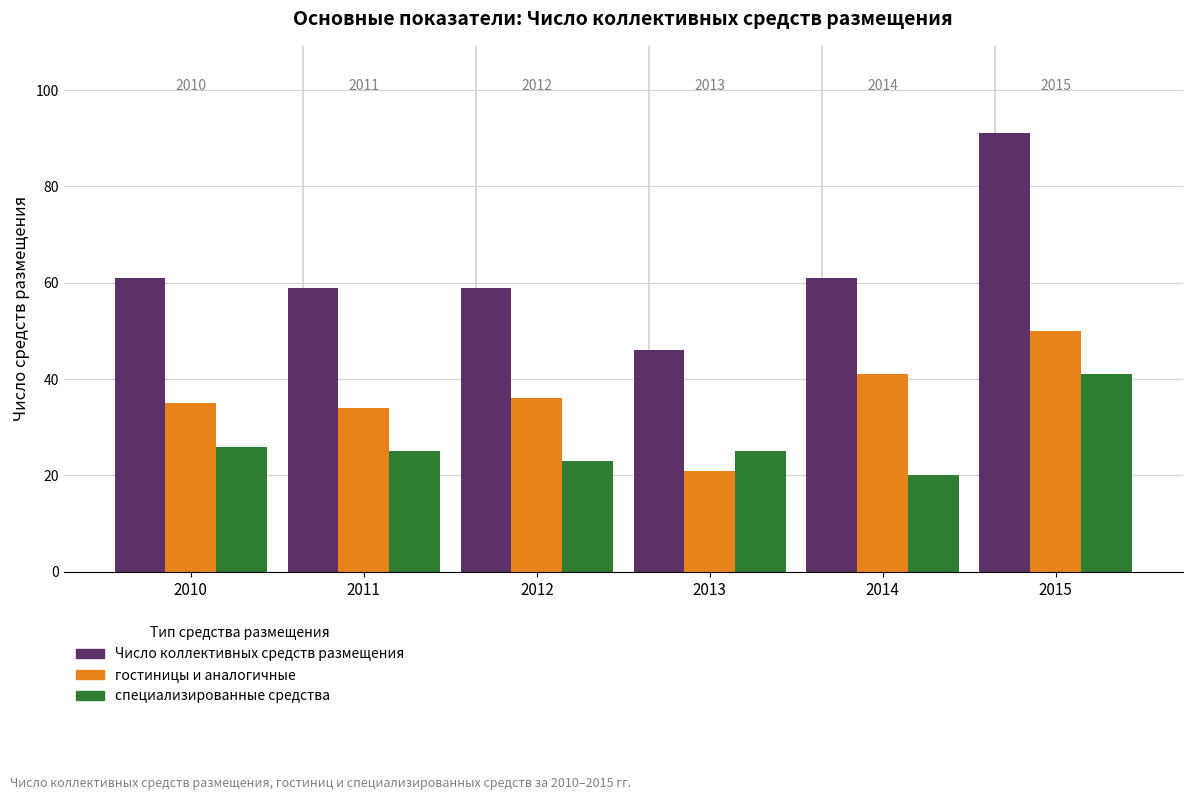

What is the value of the специализированные средства bar at the 3rd from the left?

23